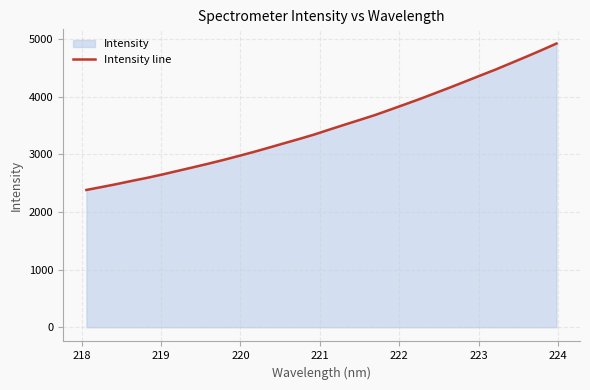

What is the difference between the maximum and minimum values?

2540.5